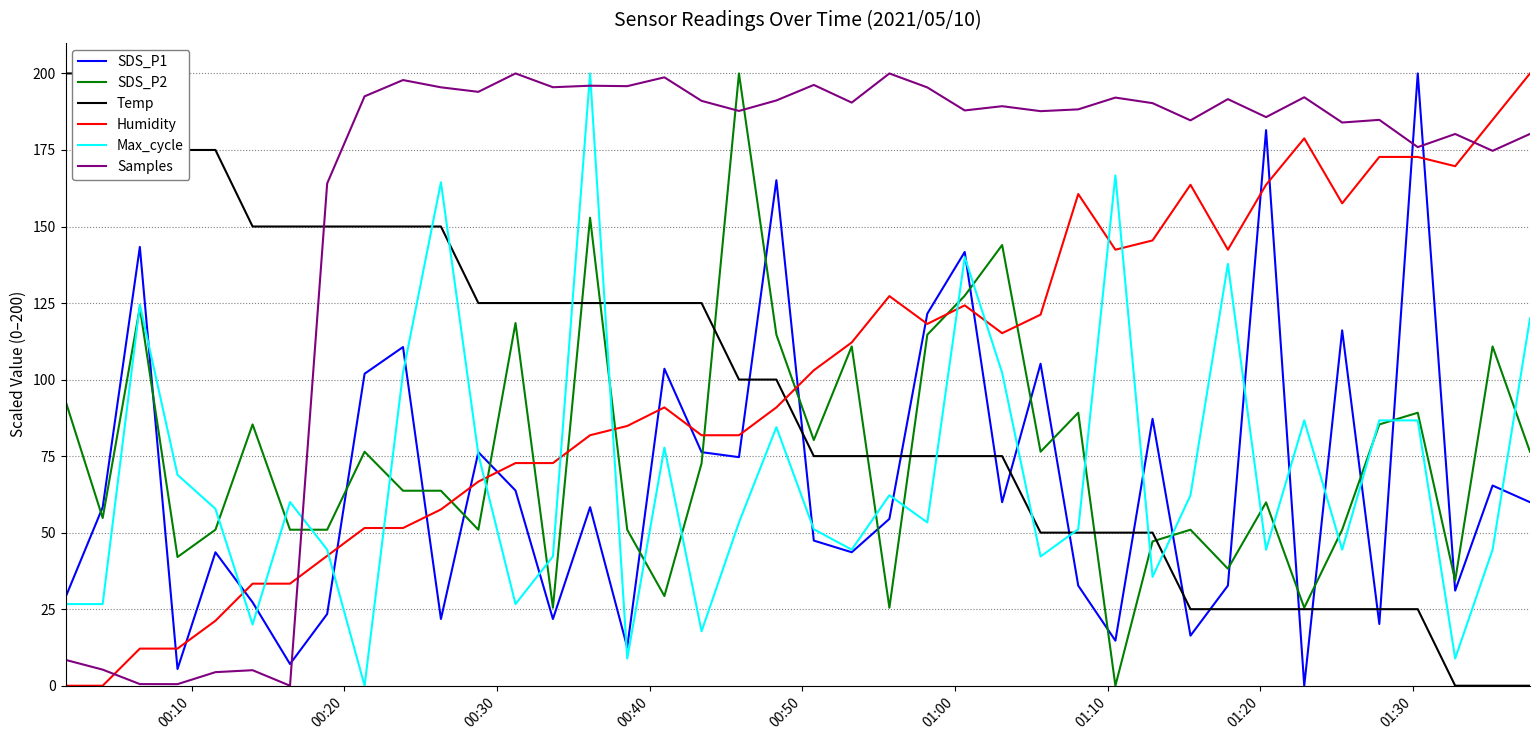

What is the highest value of the Max_cycle series?

200.0